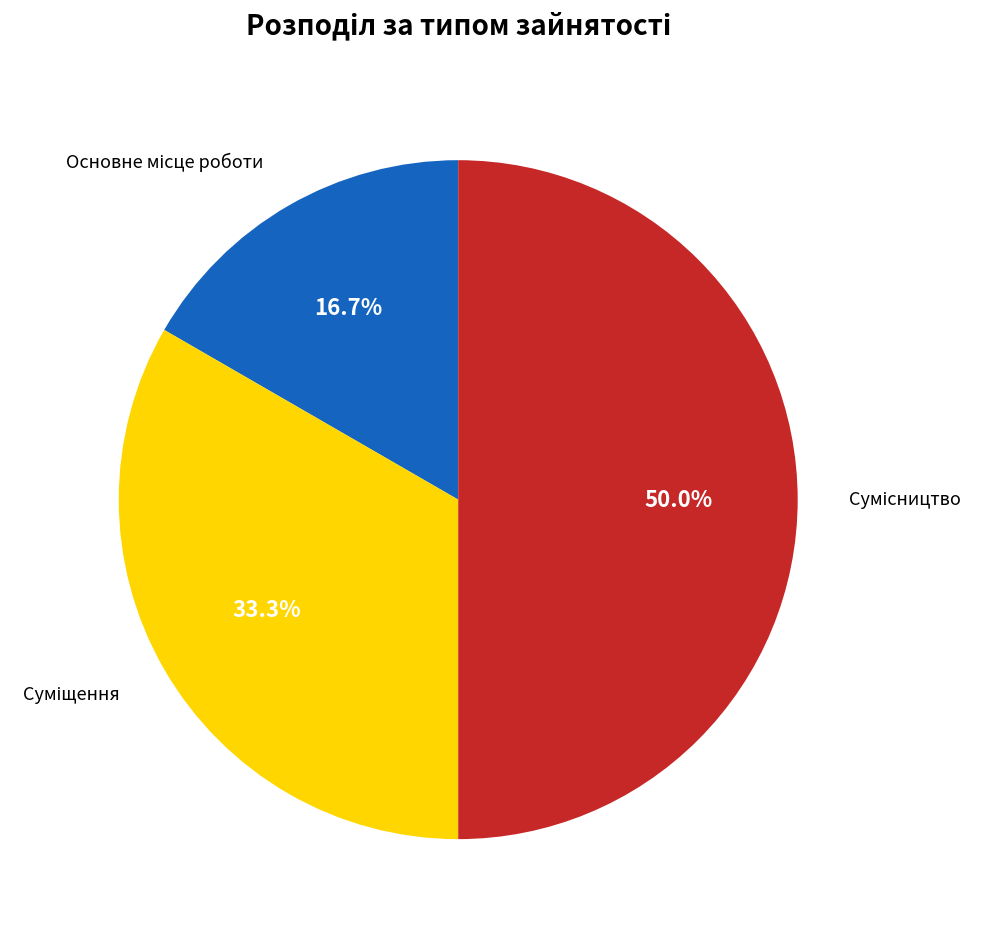

Count the number of slices in the pie.

3